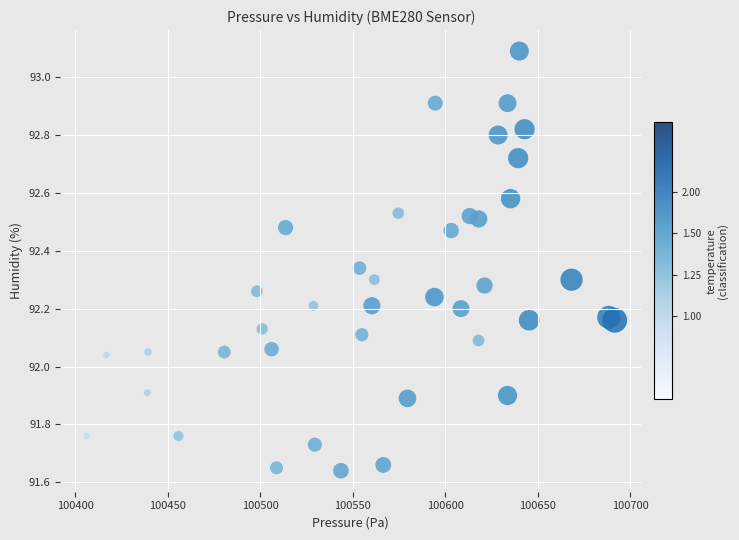

What is the range of X values (max minus min)?

285.5